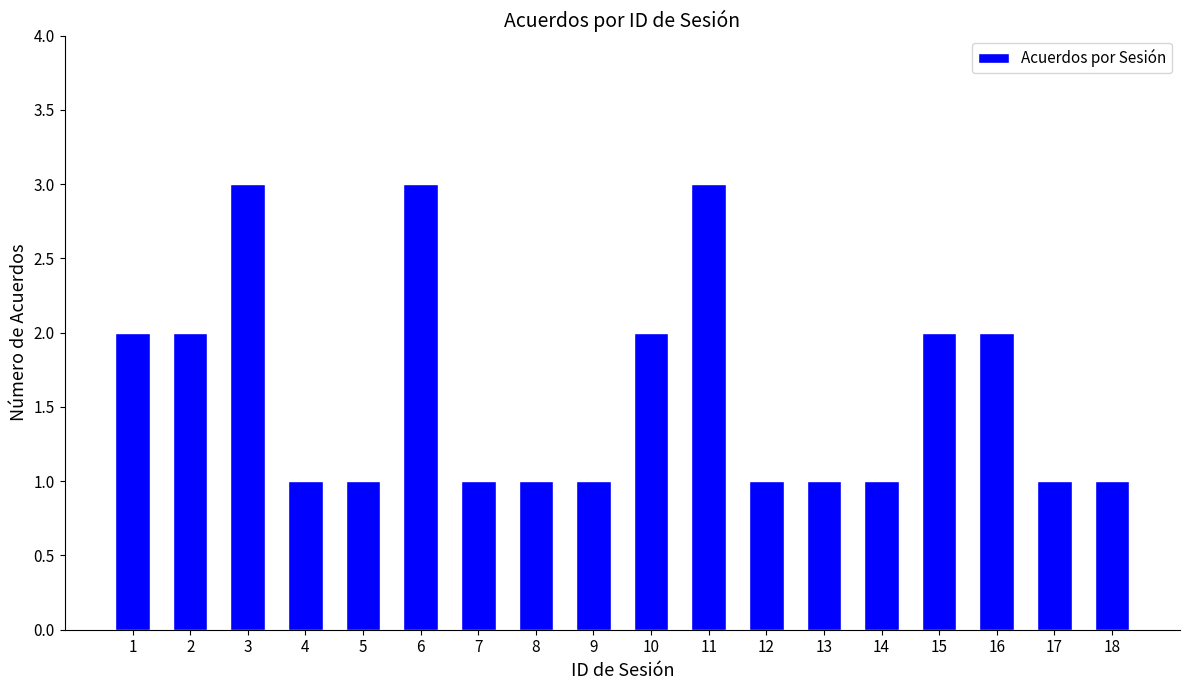

Reading left to right, transcribe all the data shown in this chart.

1=2	2=2	3=3	4=1	5=1	6=3	7=1	8=1	9=1	10=2	11=3	12=1	13=1	14=1	15=2	16=2	17=1	18=1